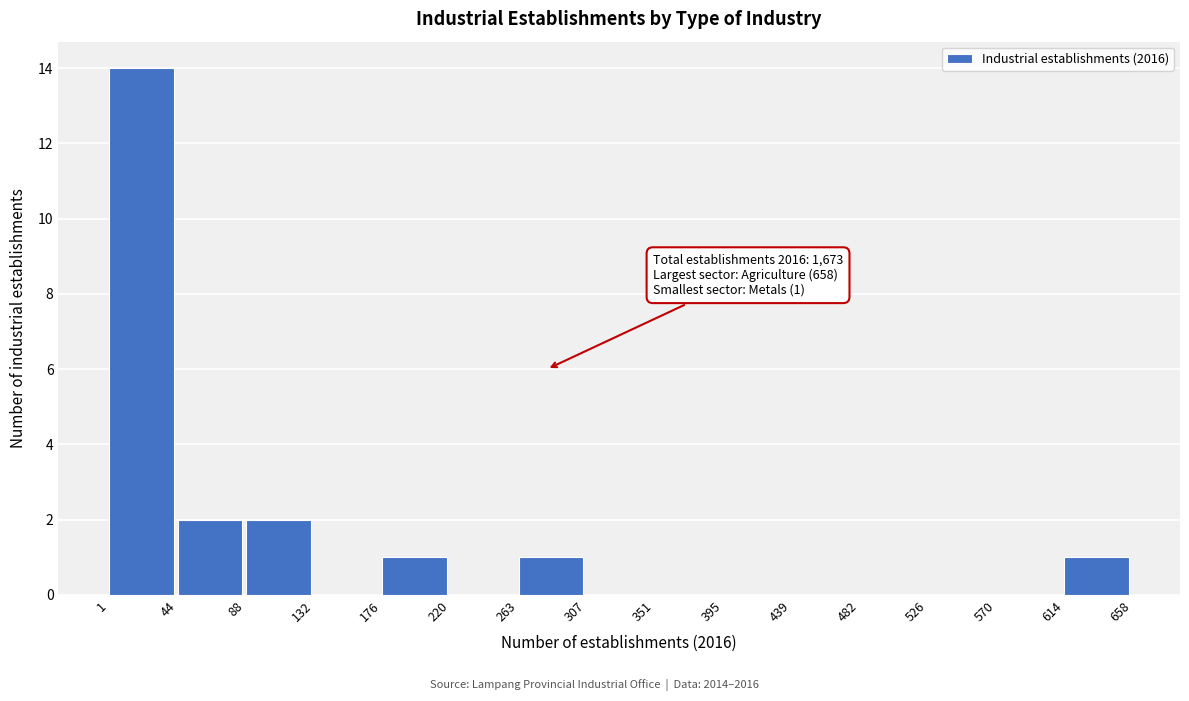

Which range on the x-axis has the tallest bar?

1 to 44